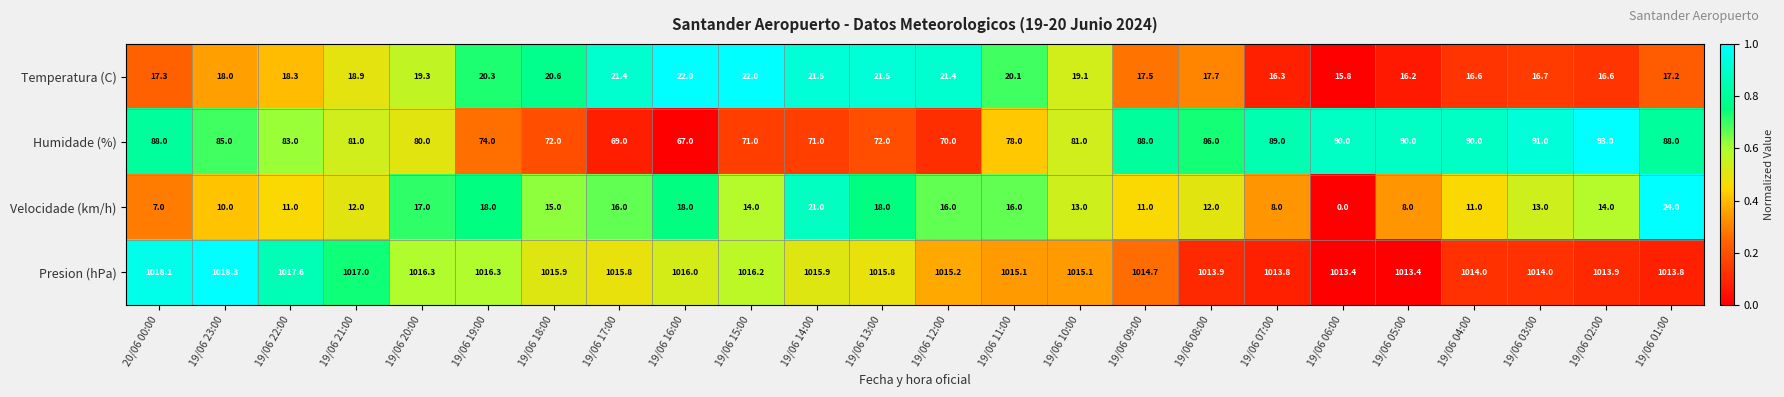

Which series has the largest total across all categories?

Presion (hPa)